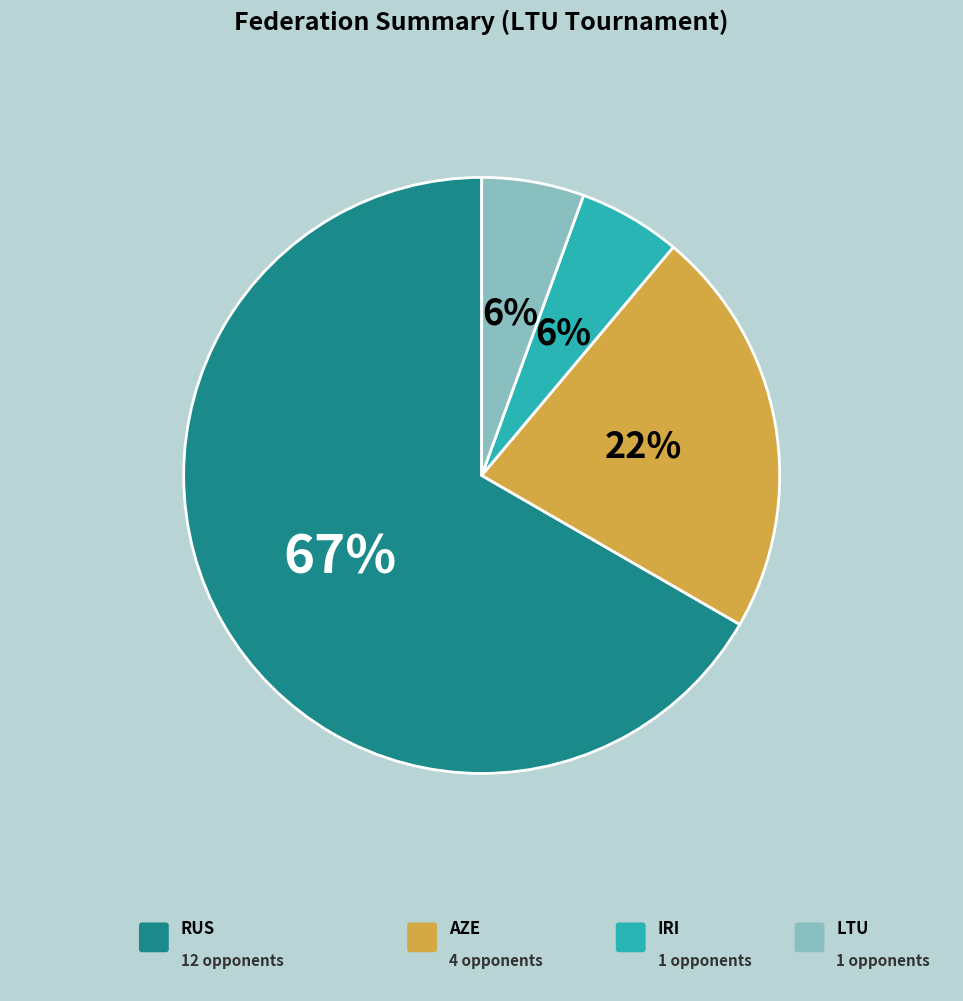

To the nearest percent, what is the average slice percentage?

25%